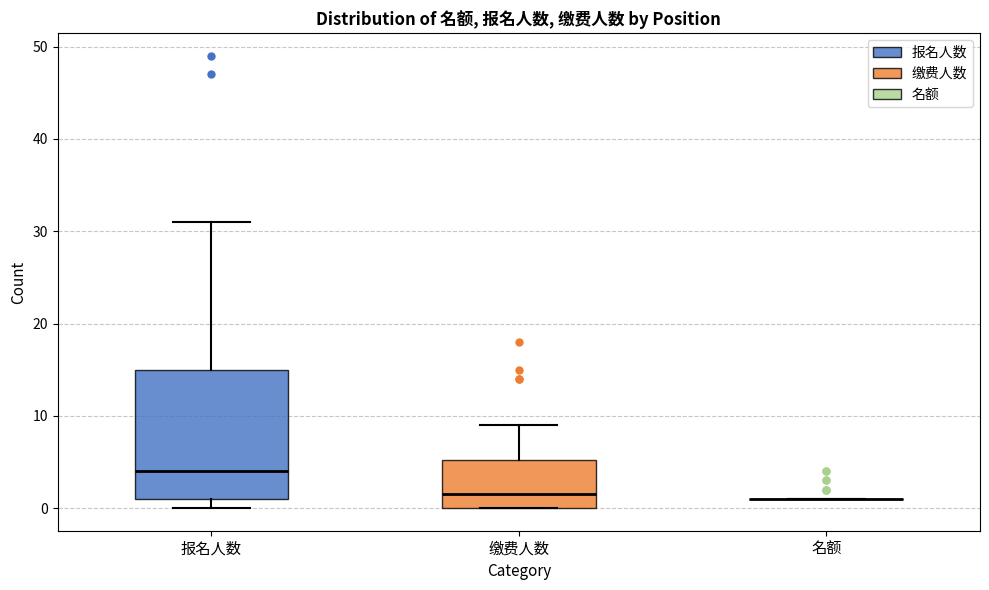

Reading left to right, read every box against the y-axis: the position of its median line, the range the box covers, and the ends of its whiskers. The values are not printed on the chart, so give them approximately, as read against the axis.

报名人数: median 4, box 1 to 15, whiskers 0 to 31
缴费人数: median 2, box 0 to 5, whiskers 0 to 9
名额: box collapsed to a line at 1, whiskers 1 to 1